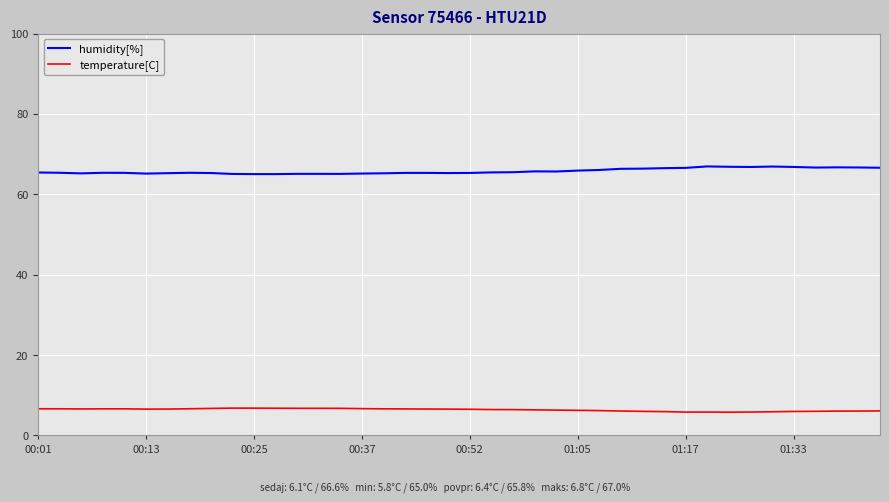

Rank the series by their average value, from highest to lowest.

humidity[%], temperature[C]